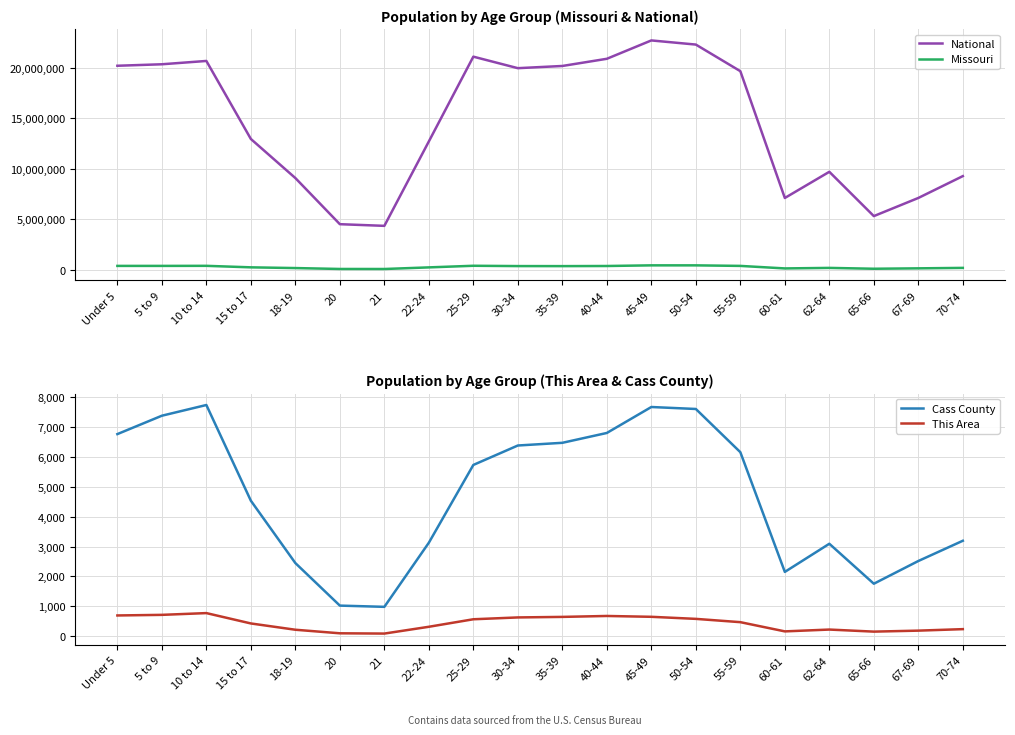

Is it true that Missouri equals 37474 at 67-69?

False